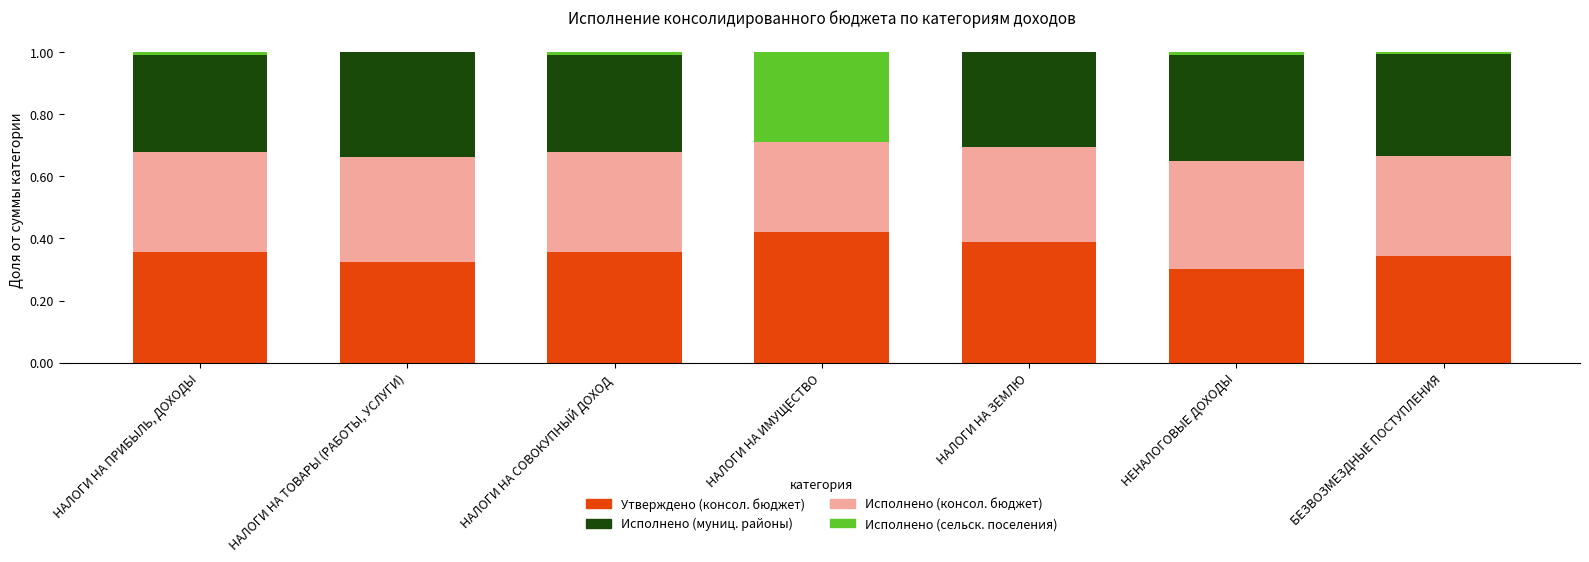

Count the number of categories in the chart.

7